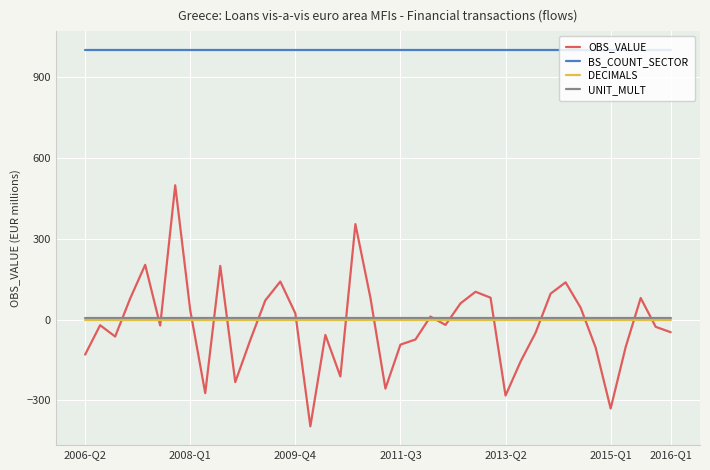

Which series has the largest range (max minus min)?

OBS_VALUE